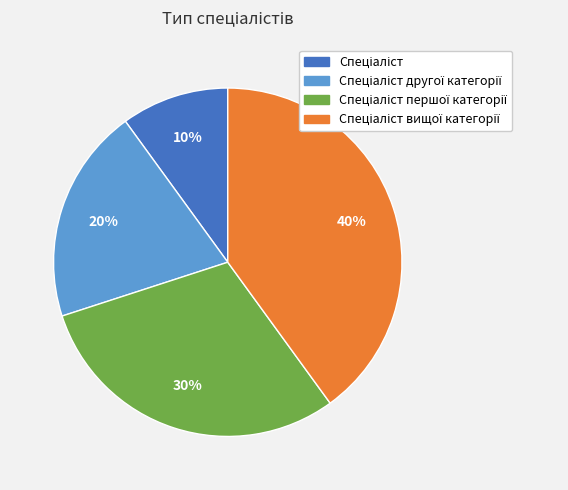

To the nearest percent, what is the average slice percentage?

25%